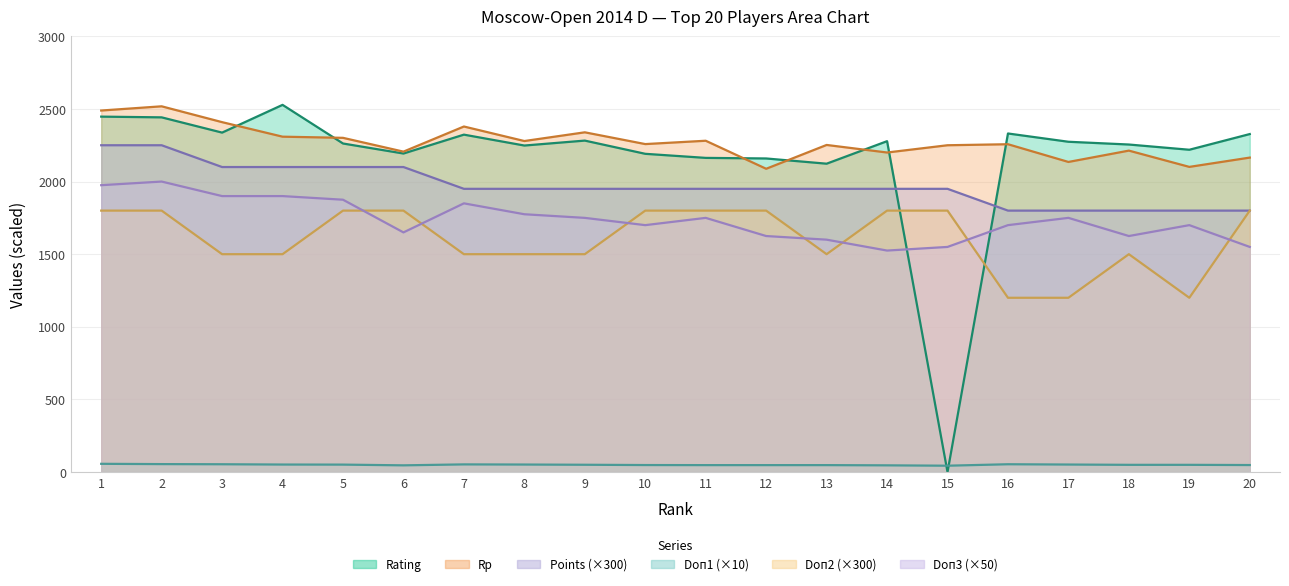

Reading left to right, list all the values displayed in this chart.

Rating: 1=2447.0	2=2442.0	3=2337.0	4=2528.0	5=2262.0	6=2193.0	7=2323.0	8=2248.0	9=2282.0	10=2191.0	11=2163.0	12=2159.0	13=2123.0	14=2278.0	15=0.0	16=2331.0	17=2274.0	18=2255.0	19=2219.0	20=2327.0
Rp: 1=2489.0	2=2518.0	3=2409.0	4=2309.0	5=2301.0	6=2206.0	7=2379.0	8=2279.0	9=2339.0	10=2258.0	11=2281.0	12=2088.0	13=2252.0	14=2200.0	15=2250.0	16=2257.0	17=2135.0	18=2213.0	19=2101.0	20=2165.0
Points: 1=2250.0	2=2250.0	3=2100.0	4=2100.0	5=2100.0	6=2100.0	7=1950.0	8=1950.0	9=1950.0	10=1950.0	11=1950.0	12=1950.0	13=1950.0	14=1950.0	15=1950.0	16=1800.0	17=1800.0	18=1800.0	19=1800.0	20=1800.0
Doп1: 1=57.0	2=55.0	3=54.0	4=52.0	5=51.5	6=46.5	7=53.0	8=52.0	9=50.5	10=48.5	11=48.0	12=48.0	13=48.0	14=46.5	15=44.0	16=54.0	17=52.0	18=50.0	19=50.0	20=48.5
Doп2: 1=1800.0	2=1800.0	3=1500.0	4=1500.0	5=1800.0	6=1800.0	7=1500.0	8=1500.0	9=1500.0	10=1800.0	11=1800.0	12=1800.0	13=1500.0	14=1800.0	15=1800.0	16=1200.0	17=1200.0	18=1500.0	19=1200.0	20=1800.0
Doп3: 1=1975.0	2=2000.0	3=1900.0	4=1900.0	5=1875.0	6=1650.0	7=1850.0	8=1775.0	9=1750.0	10=1700.0	11=1750.0	12=1625.0	13=1600.0	14=1525.0	15=1550.0	16=1700.0	17=1750.0	18=1625.0	19=1700.0	20=1550.0